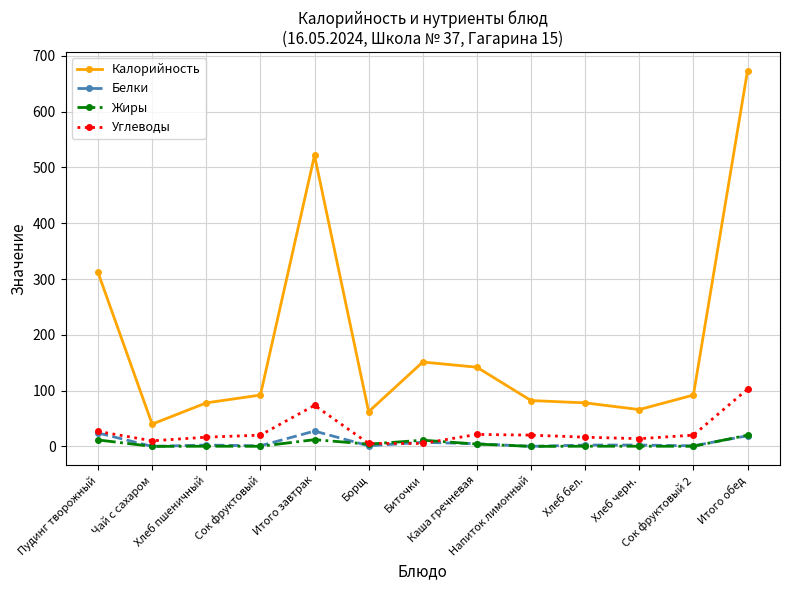

What is the spread (max minus min) of values at Каша гречневая?

137.8